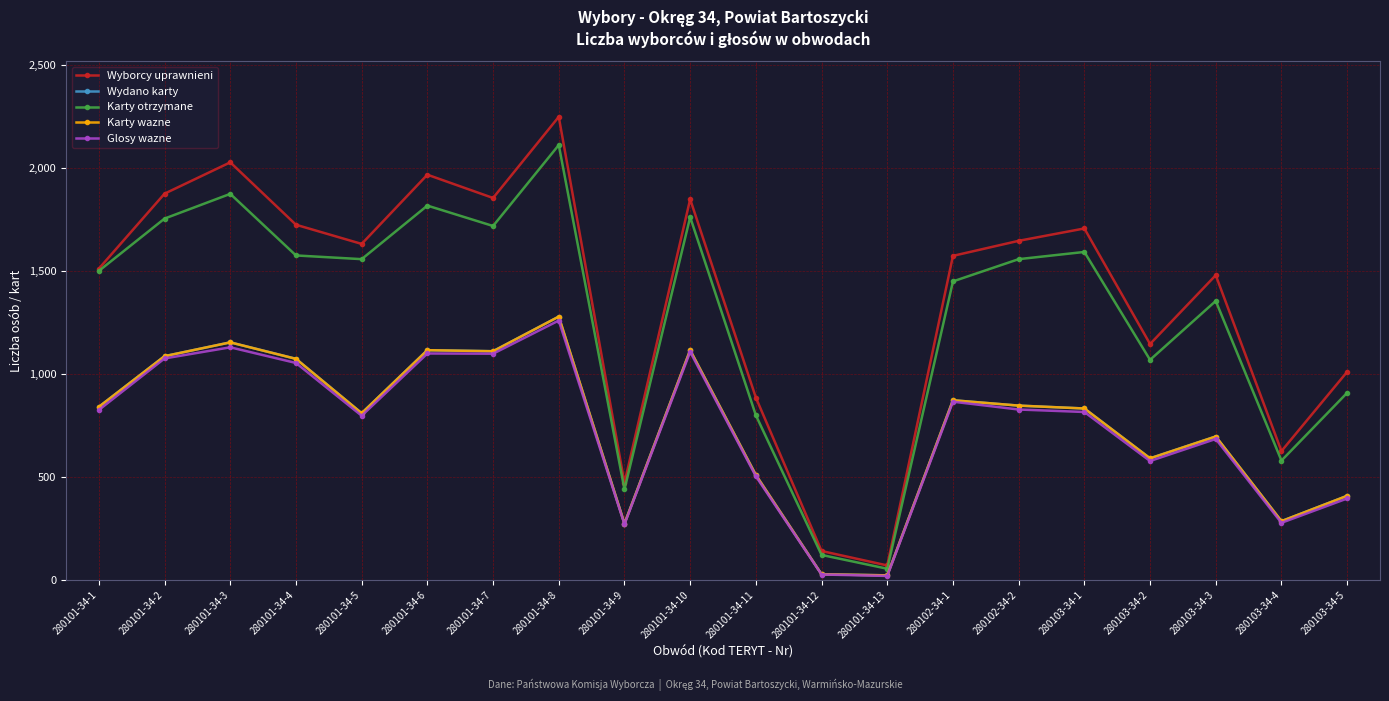

Is this an area chart (filled region under the line)?

No